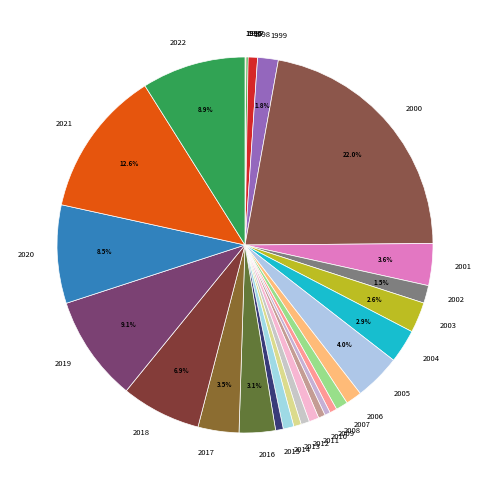

What percentage is the 2018 slice, to the nearest percent?

7%